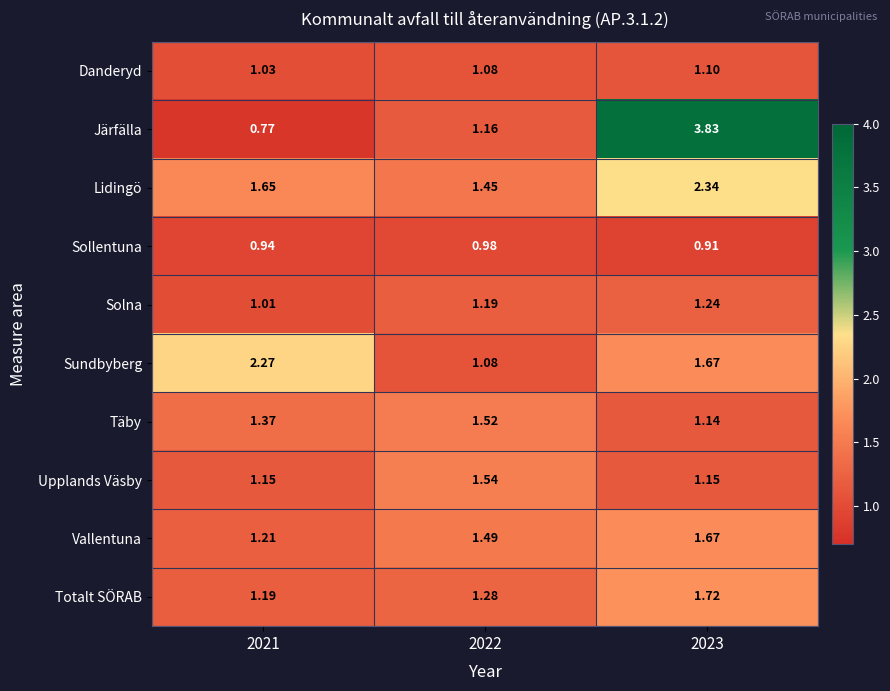

List the series in order of their peak value, lowest first.

Sollentuna, Danderyd, Solna, Täby, Upplands Väsby, Vallentuna, Totalt SÖRAB, Sundbyberg, Lidingö, Järfälla